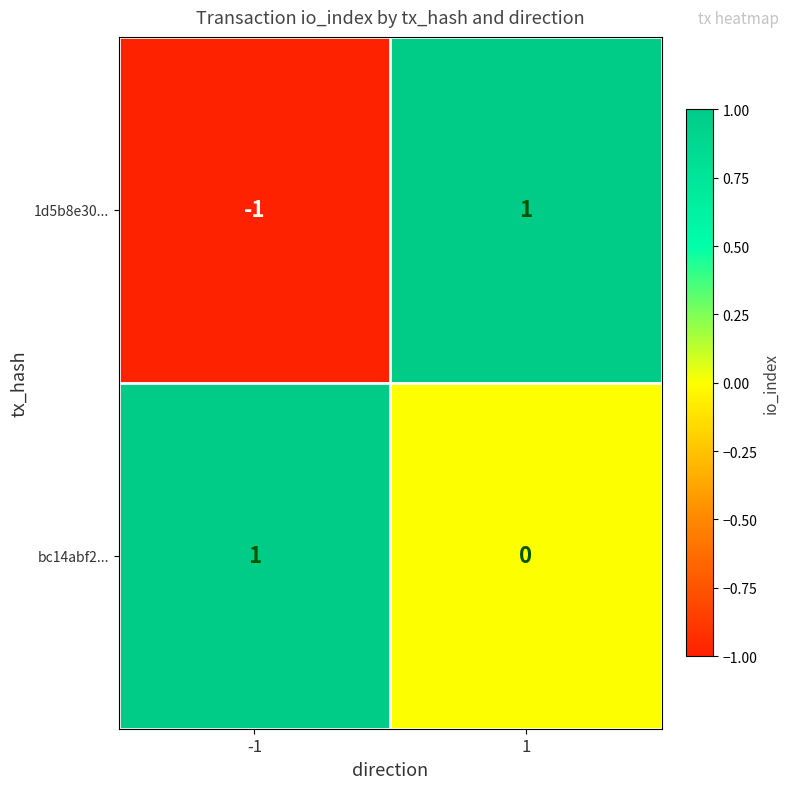

Reading left to right, what are all the values shown in this chart?

1d5b8e30...: -1	1
bc14abf2...: 1	0